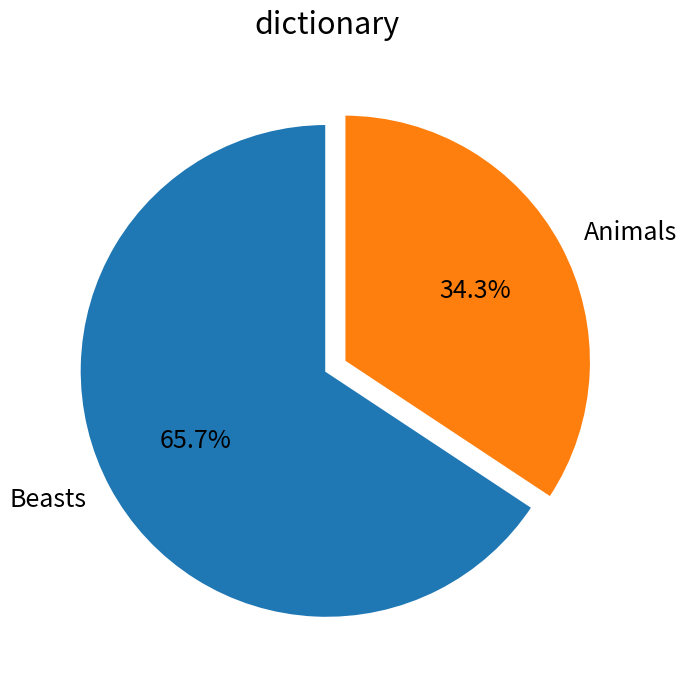

Count the number of slices in the pie.

2